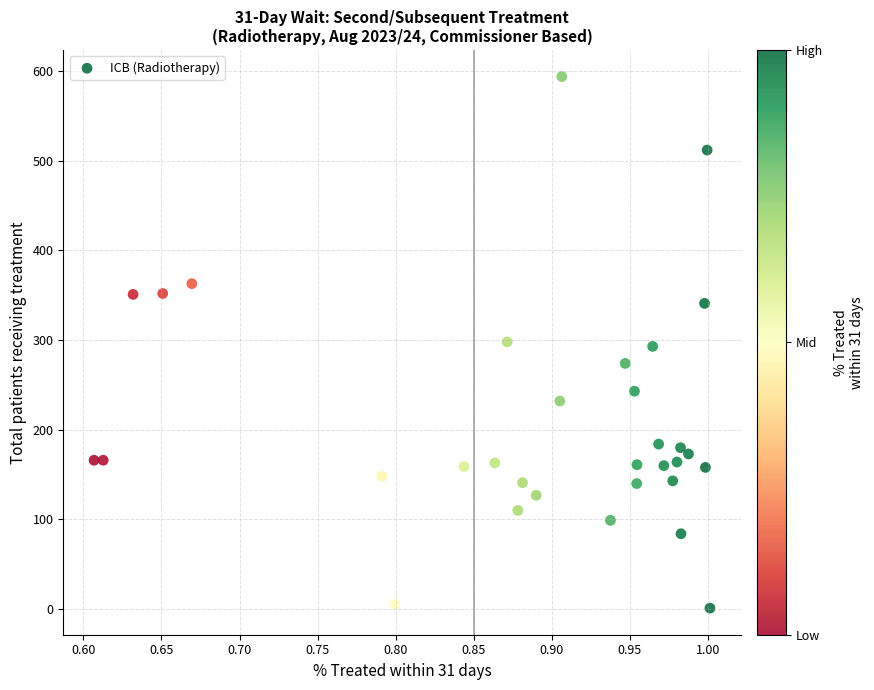

What is the range of Y values (max minus min)?

593